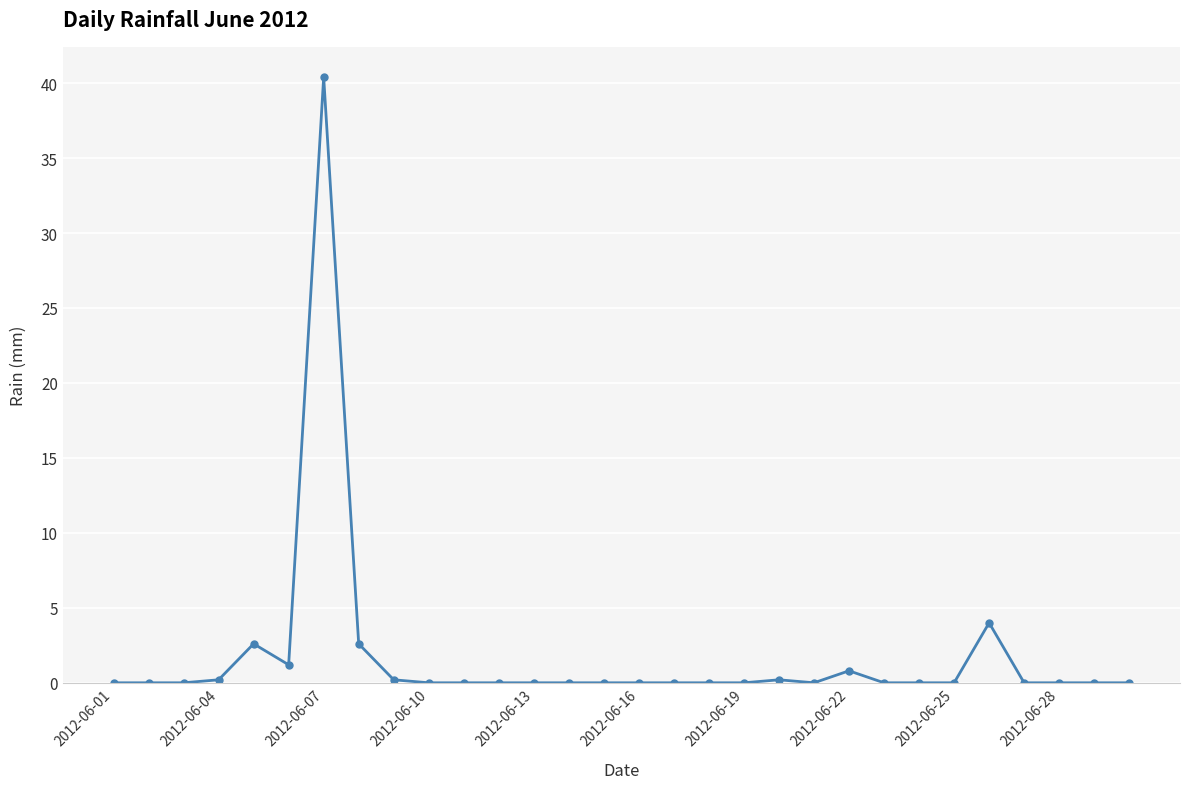

True or false: there are more than 1 points higher than both neighbors.

True